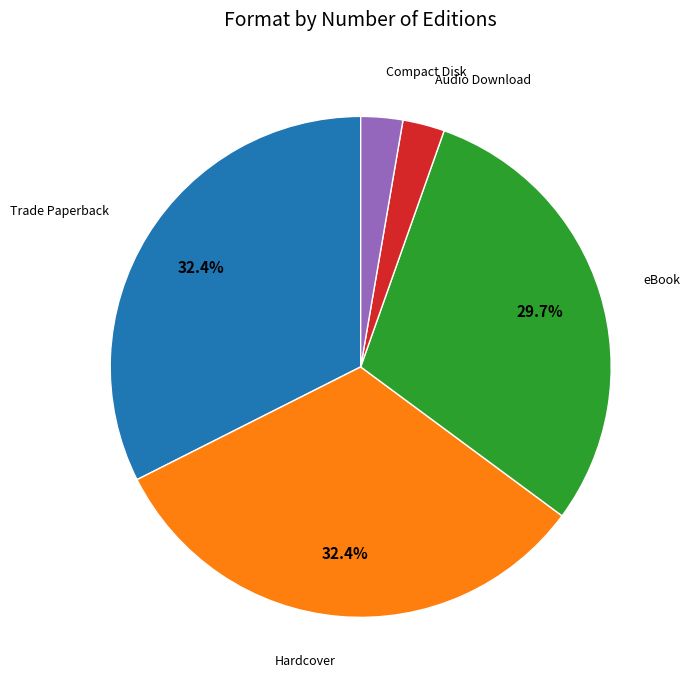

The Trade Paperback slice represents 42% of the pie. True or false?

False